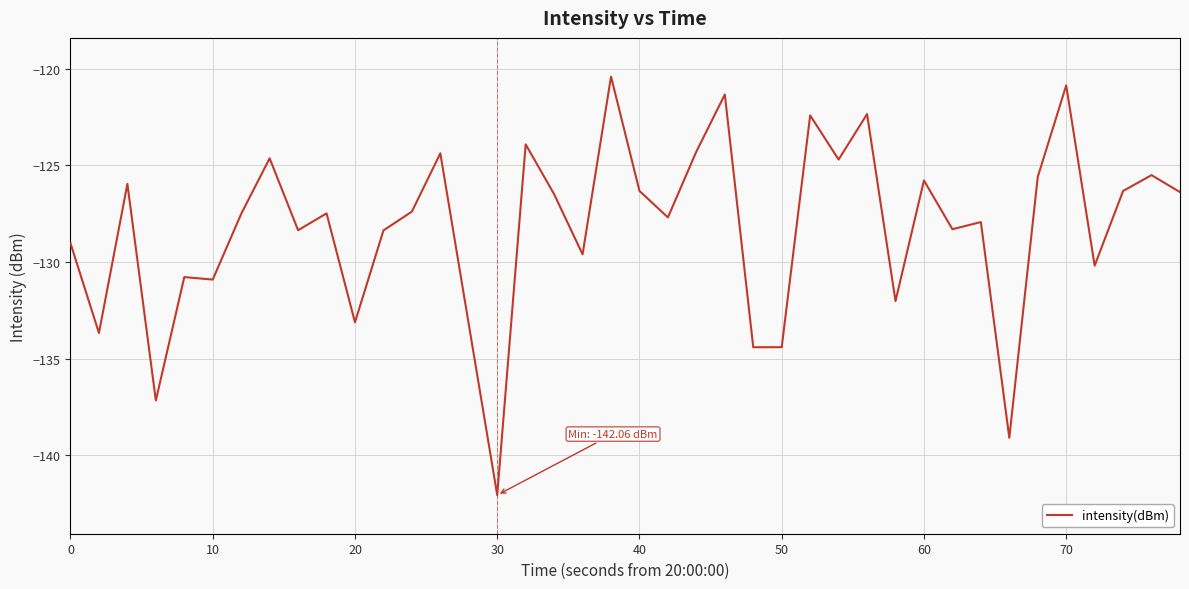

What is the maximum value shown in the chart?

-120.4